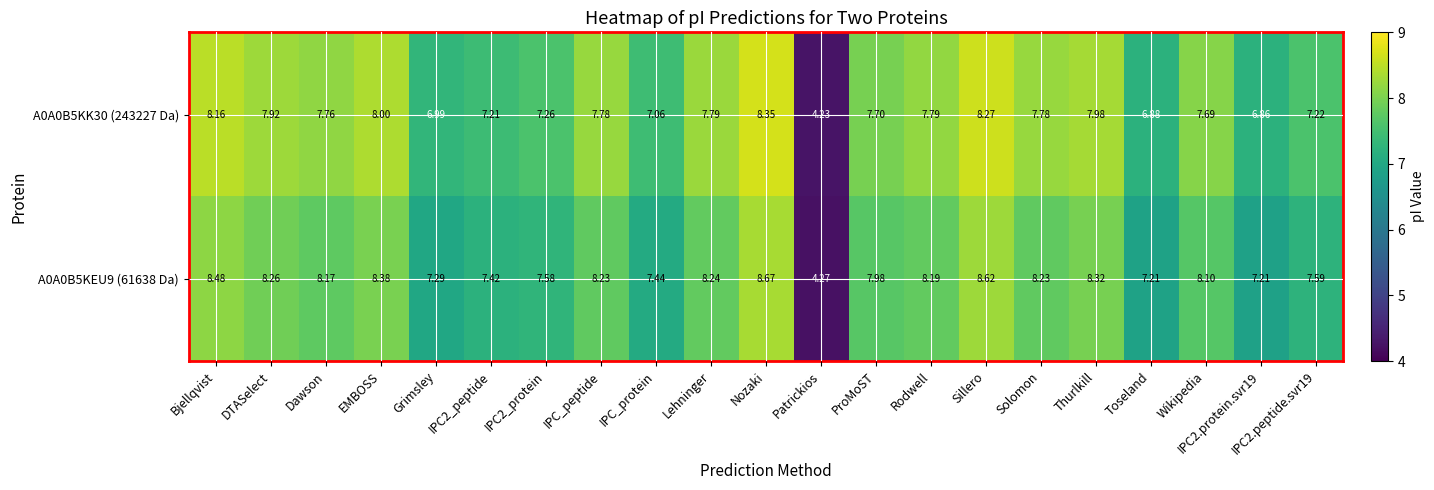

At which category does the chart reach its peak across all series?

Nozaki